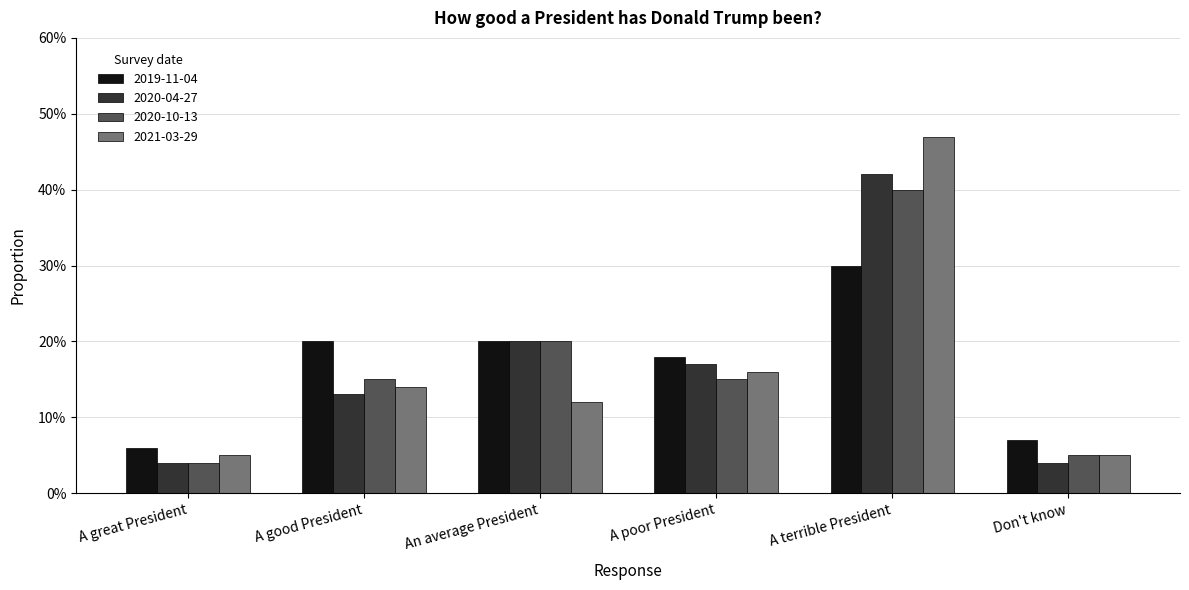

Read the 2019-11-04 value at A poor President.

0.2